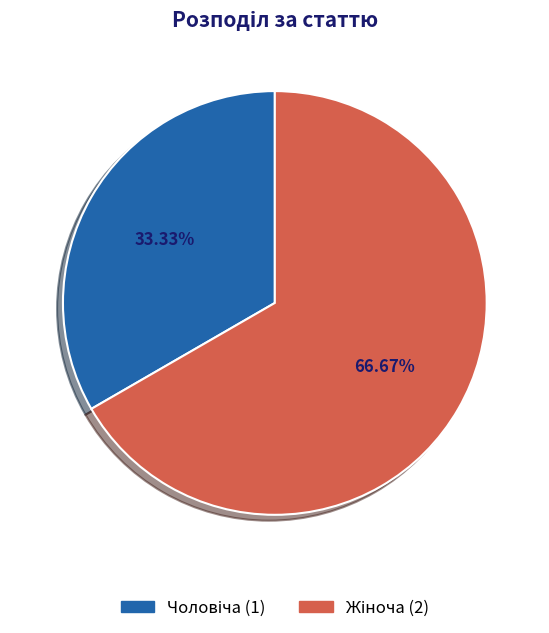

To the nearest percent, what is the average slice percentage?

50%